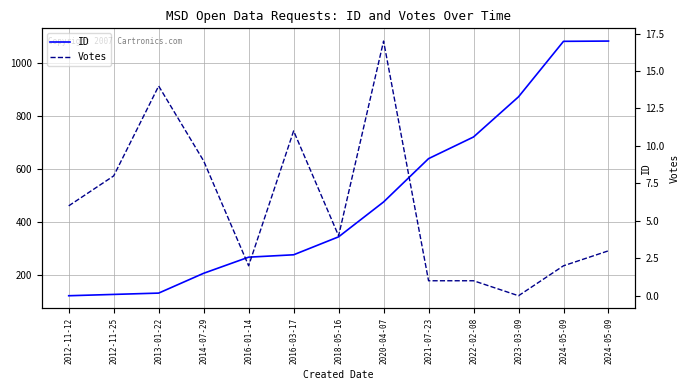

Reading left to right, transcribe all the data shown in this chart.

ID: 2012-11-12=120	2012-11-25=125	2013-01-22=130	2014-07-29=205	2016-01-14=266	2016-03-17=275	2018-05-16=343	2020-04-07=475	2021-07-23=639	2022-02-08=721	2023-03-09=873	2024-05-09=1083	2024-05-09=1084
Votes: 2012-11-12=6	2012-11-25=8	2013-01-22=14	2014-07-29=9	2016-01-14=2	2016-03-17=11	2018-05-16=4	2020-04-07=17	2021-07-23=1	2022-02-08=1	2023-03-09=0	2024-05-09=2	2024-05-09=3